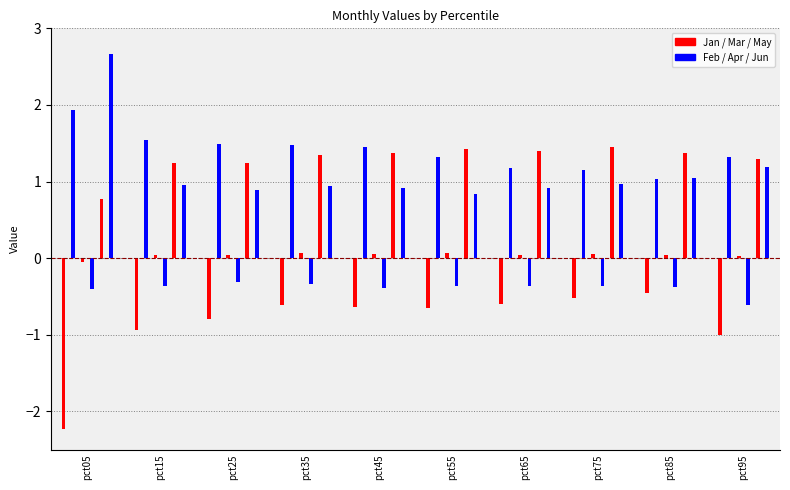

What is the value of the Jan bar at the 9th from the left?

-0.5